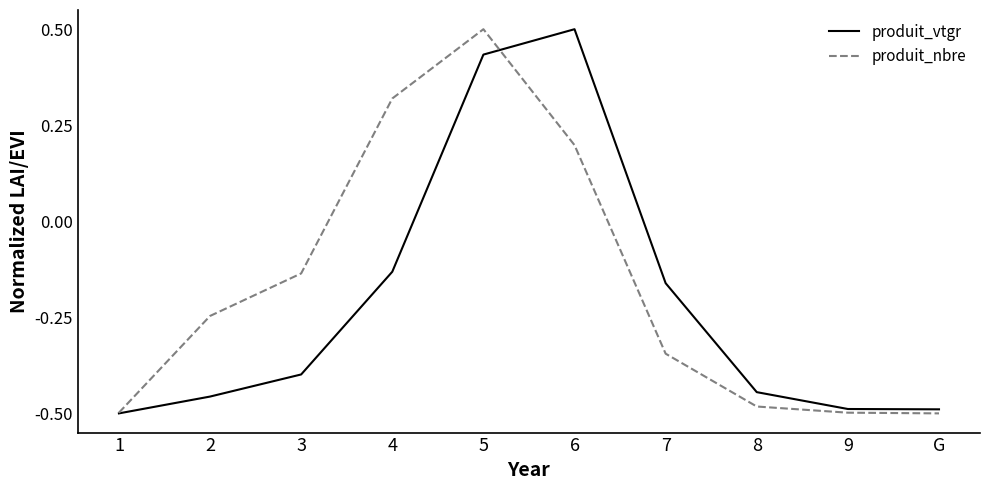

The value of produit_nbre at 3 is -0.2. True or false?

False